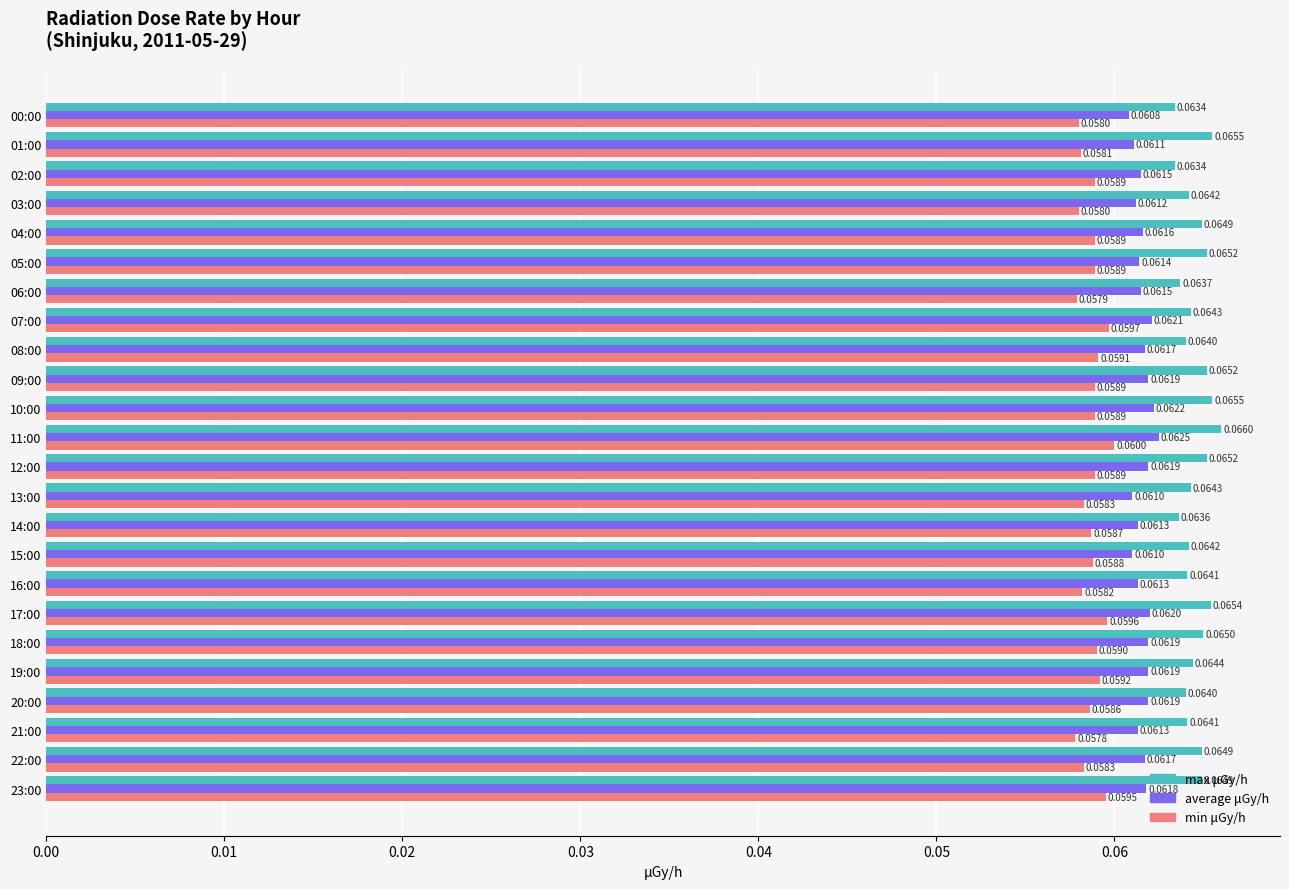

At which category is the sum across all series the highest?

11:00